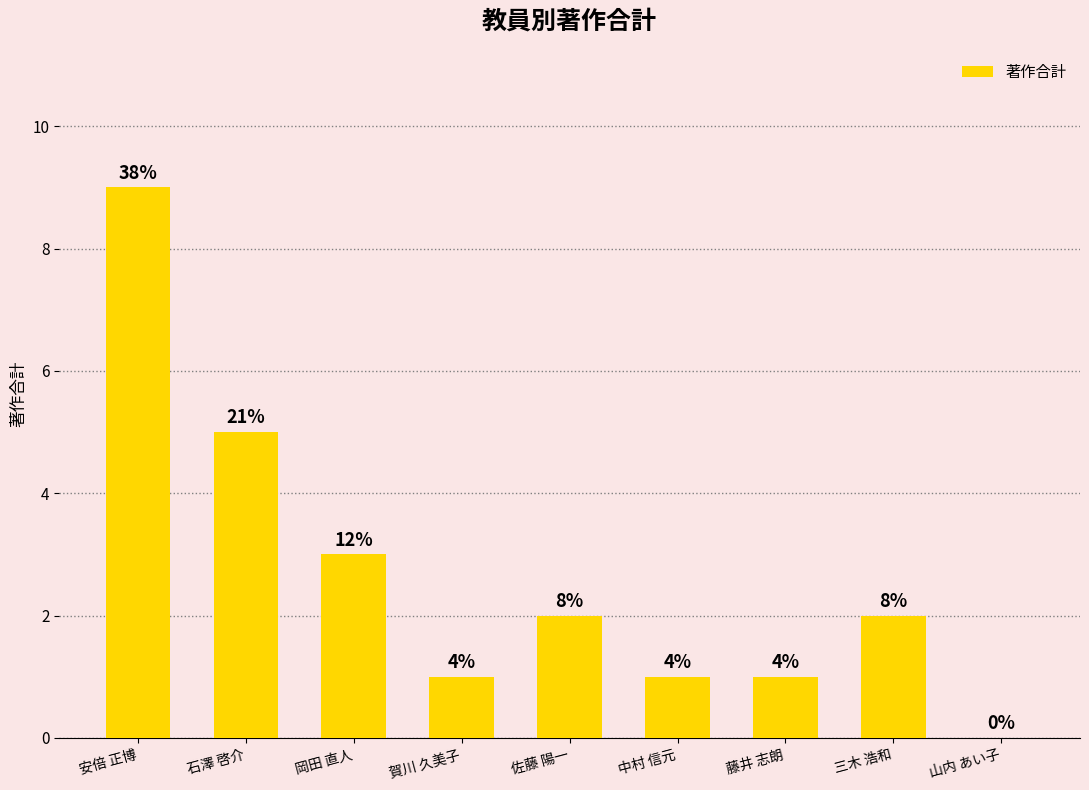

What is the sum of all values?

24